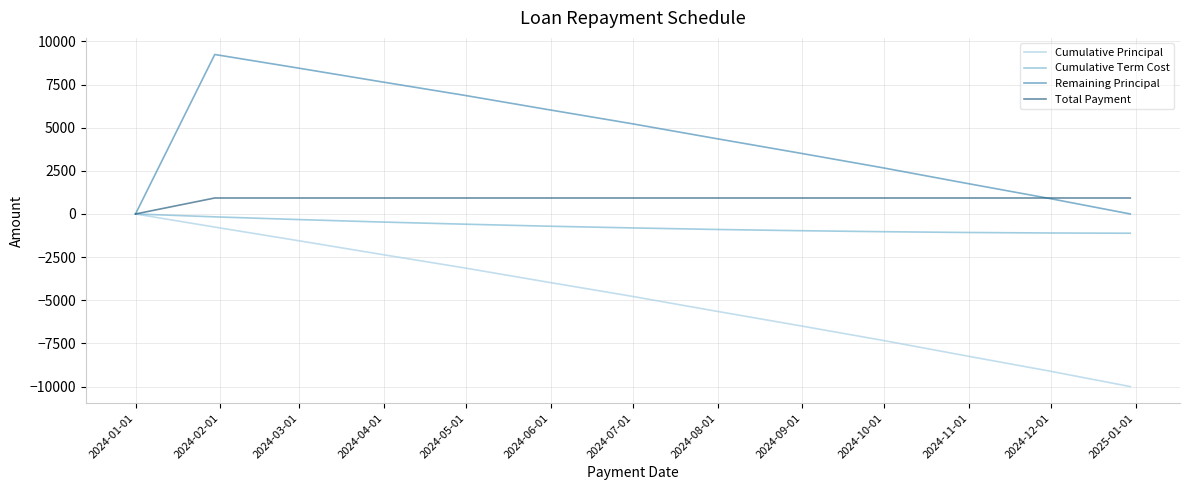

What is the maximum value shown in the chart?

9240.3